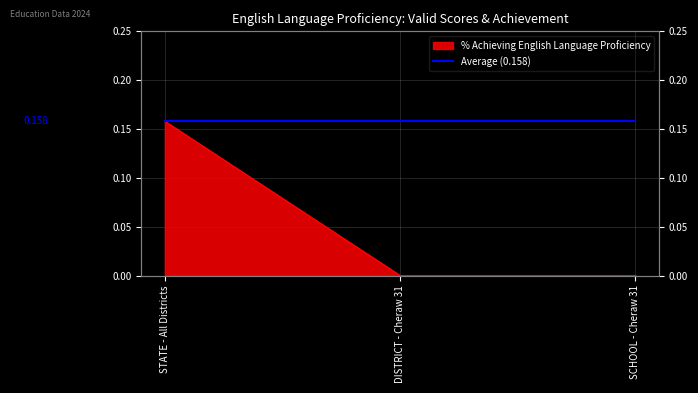

What is the change in value from STATE - All Districts to SCHOOL - Cheraw 31?

-0.2